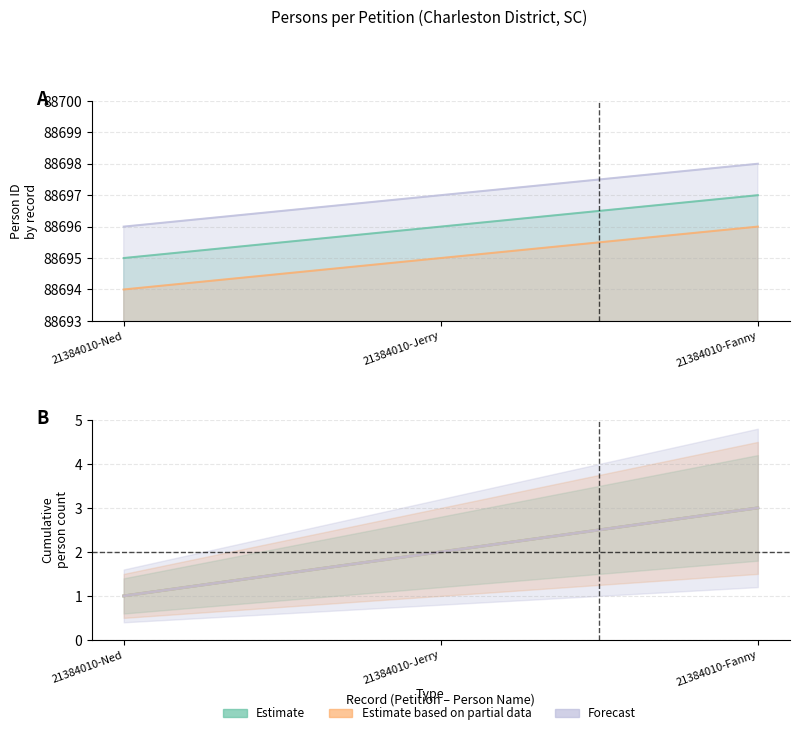

The Estimate based on partial data series shows 88695 at 21384010-Jerry. True or false?

True